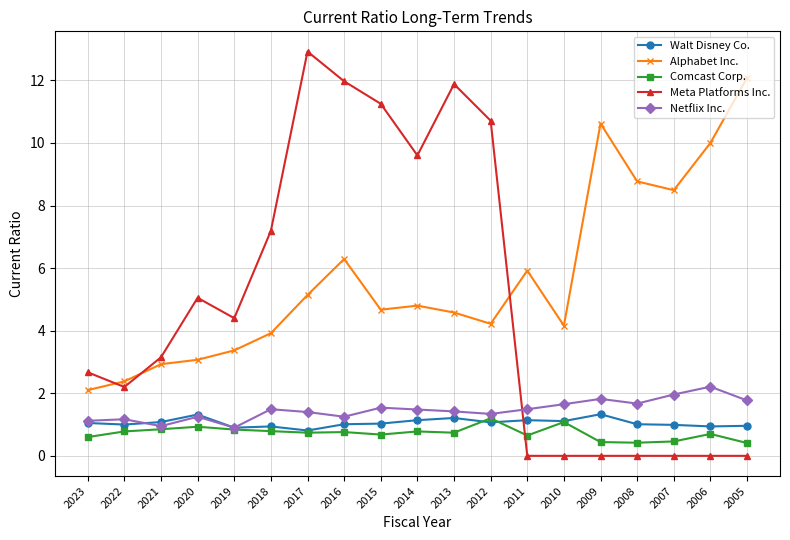

What is the difference between the second highest and second lowest values in the Comcast Corp. series?

0.7